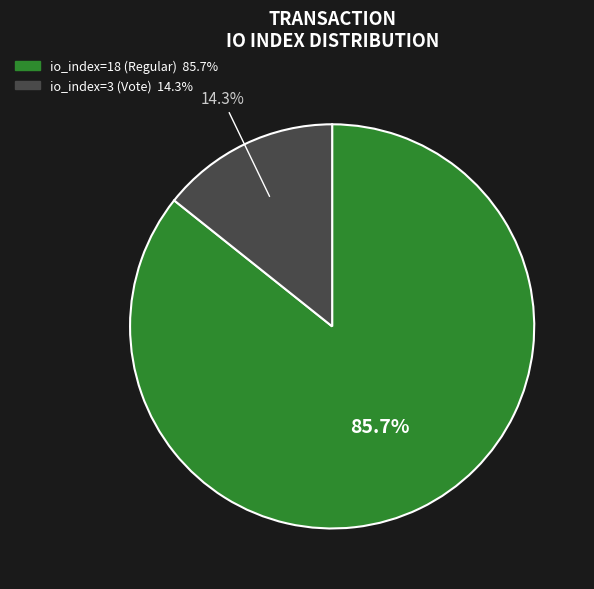

Which category accounts for the majority?

io_index=18 (Regular)